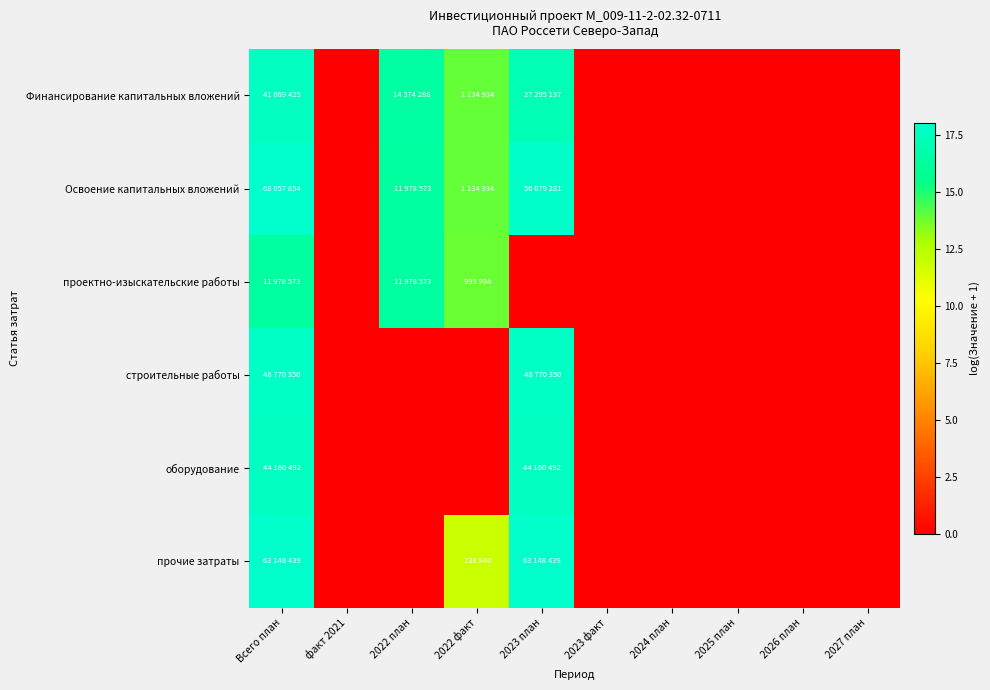

What is the total value across all series at Всего план?

105.1